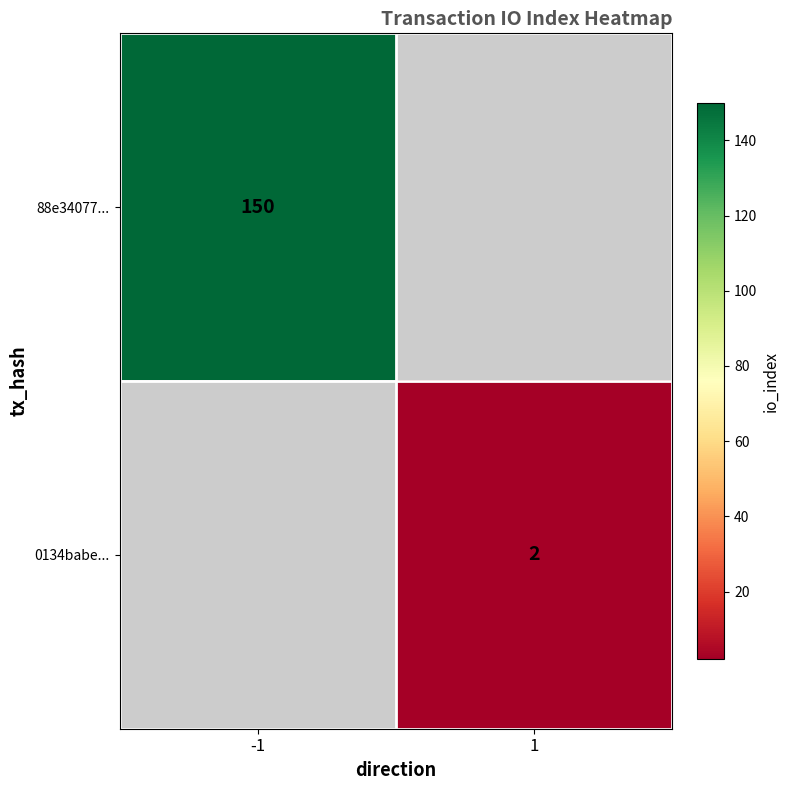

How many distinct data groups are displayed?

2